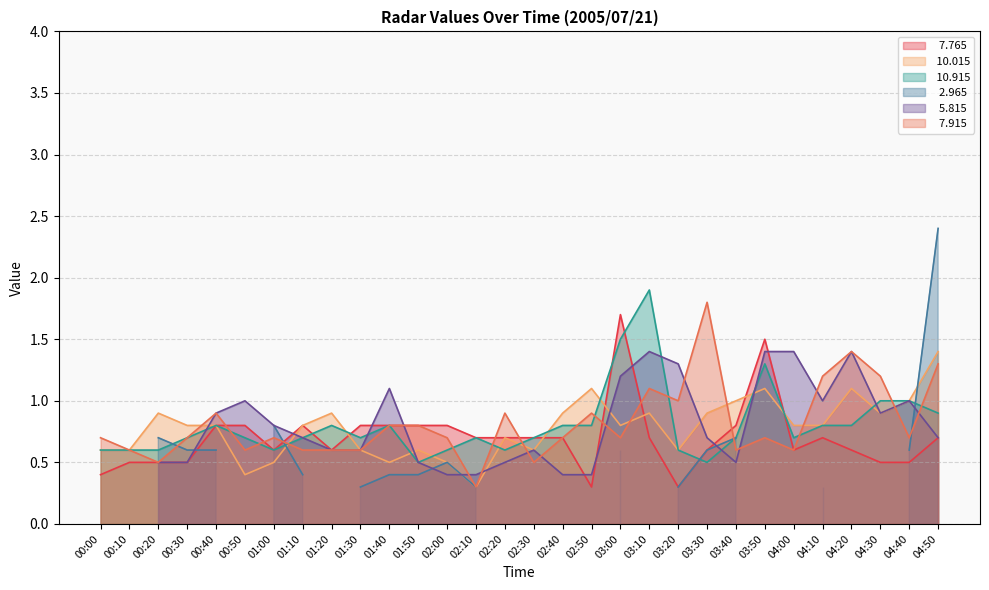

At which label is   7.765 closest to 1?

00:40